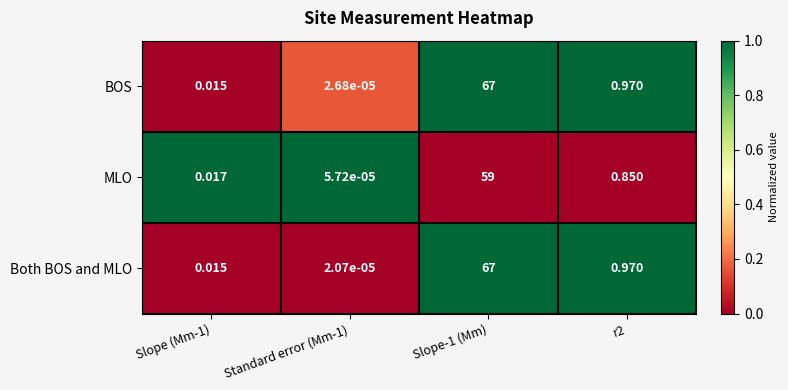

At Standard error (Mm-1), list the series in order from smallest to largest.

Both BOS and MLO, BOS, MLO